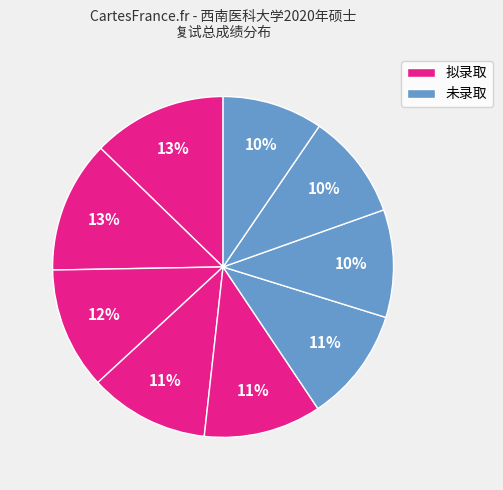

How many slices are in this pie chart?

9